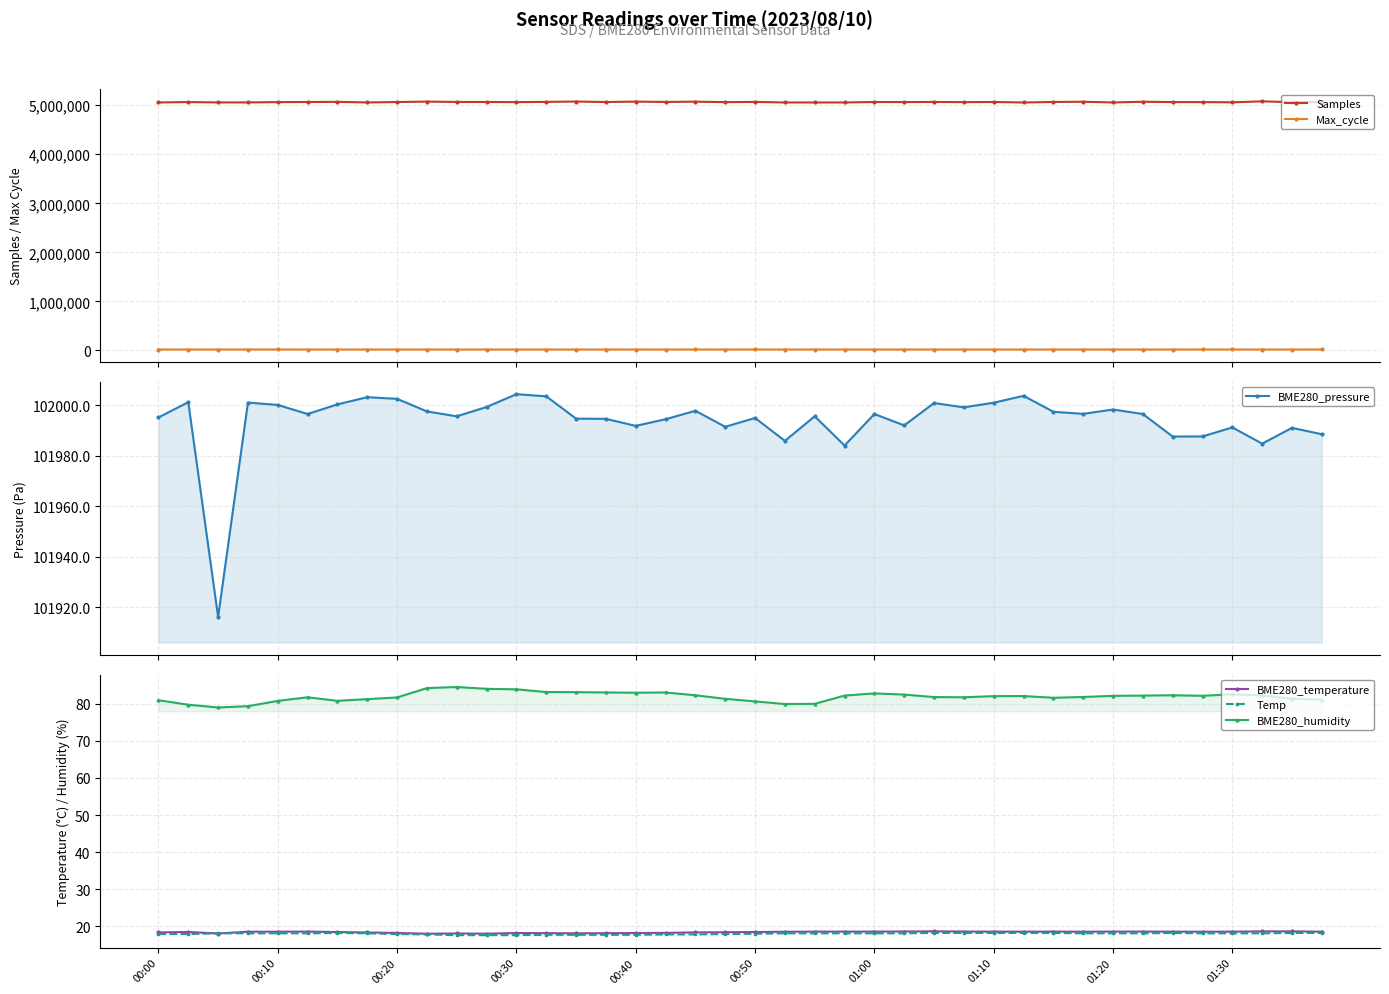

Reading left to right, extract all data points from this chart.

Samples: 5056012.0	5063135.0	5056306.0	5055925.0	5062476.0	5064993.0	5067621.0	5055804.0	5064122.0	5073333.0	5065748.0	5065150.0	5062267.0	5067473.0	5074291.0	5064331.0	5073332.0	5065730.0	5071801.0	5062120.0	5066625.0	5055400.0	5054926.0	5055315.0	5064655.0	5063374.0	5066137.0	5062177.0	5065023.0	5055017.0	5065465.0	5070452.0	5055168.0	5070202.0	5063238.0	5062483.0	5058455.0	5078020.0	5061672.0	5065870.0
Max_cycle: 20127.0	20045.0	20053.0	20175.0	20426.0	20059.0	20079.0	20090.0	20048.0	20059.0	20051.0	20119.0	20045.0	20049.0	20036.0	20045.0	20303.0	20041.0	20497.0	20055.0	20544.0	20055.0	20049.0	20059.0	20072.0	20044.0	20057.0	20044.0	20044.0	20045.0	20052.0	20053.0	20047.0	20045.0	20061.0	20402.0	20521.0	20041.0	20044.0	20494.0
BME280_pressure: 101995.1	102001.2	101916.2	102001.0	102000.1	101996.5	102000.3	102003.2	102002.5	101997.5	101995.6	101999.3	102004.3	102003.5	101994.7	101994.6	101991.8	101994.4	101997.8	101991.4	101994.9	101985.9	101995.6	101984.0	101996.5	101992.0	102000.8	101999.1	102001.0	102003.7	101997.4	101996.6	101998.3	101996.5	101987.6	101987.6	101991.2	101984.8	101991.0	101988.5
BME280_temperature: 18.4	18.5	18.1	18.5	18.5	18.6	18.4	18.3	18.2	18.0	18.1	18.0	18.2	18.1	18.1	18.1	18.2	18.2	18.4	18.4	18.4	18.5	18.6	18.6	18.6	18.6	18.6	18.6	18.6	18.6	18.6	18.5	18.6	18.6	18.6	18.5	18.6	18.6	18.6	18.6
Temp: 17.9	17.9	18.1	18.1	18.1	18.1	18.2	18.1	17.9	17.8	17.6	17.6	17.6	17.7	17.7	17.7	17.7	17.8	17.8	17.9	18.0	18.1	18.1	18.1	18.1	18.1	18.2	18.2	18.2	18.2	18.2	18.1	18.1	18.1	18.2	18.1	18.1	18.1	18.2	18.2
BME280_humidity: 81.0	79.8	79.0	79.4	80.8	81.8	80.8	81.3	81.7	84.2	84.5	84.0	83.9	83.2	83.2	83.1	83.0	83.1	82.3	81.4	80.7	80.0	80.0	82.2	82.8	82.5	81.8	81.8	82.1	82.1	81.6	81.8	82.2	82.2	82.3	82.2	82.6	82.3	81.4	81.1